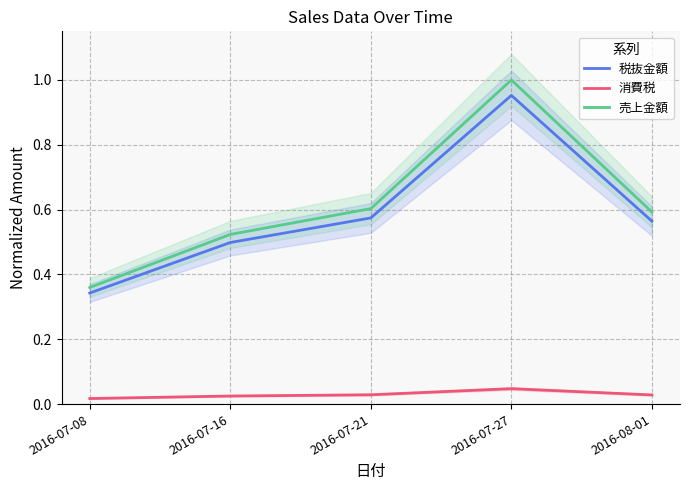

What is the label of the 4th point from the right?

2016-07-16